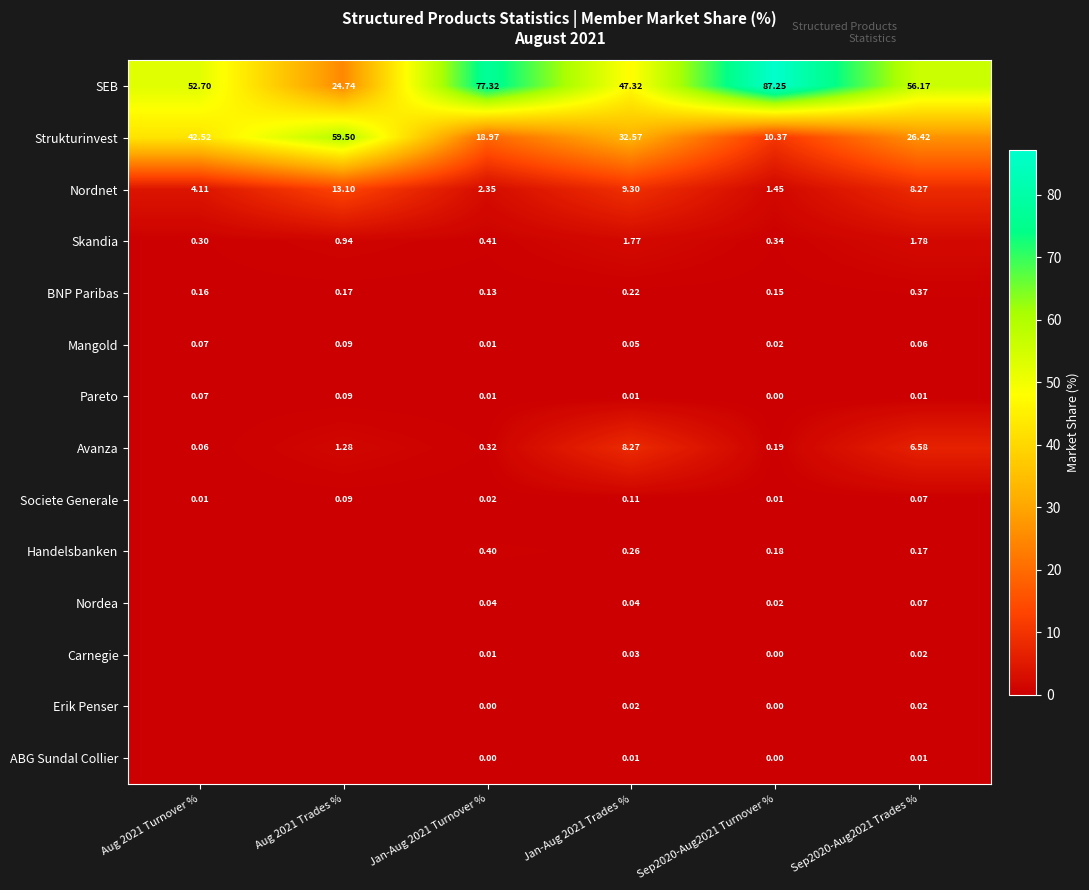

Is the value of Avanza at Aug 2021 Turnover % greater than the value of Strukturinvest at Aug 2021 Turnover %?

No